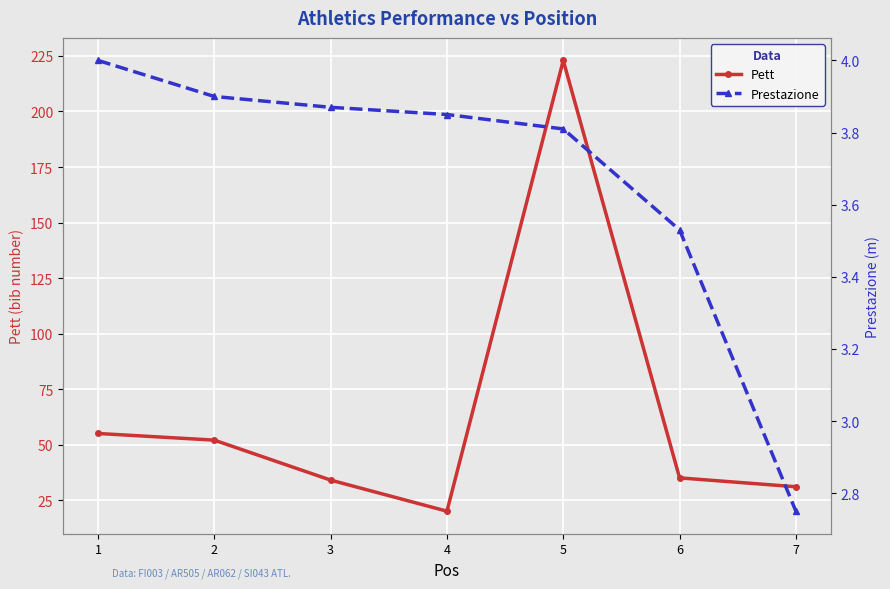

Reading left to right, extract all data points from this chart.

Pett: 1=55.0	2=52.0	3=34.0	4=20.0	5=223.0	6=35.0	7=31.0
Prestazione: 1=4.0	2=3.9	3=3.9	4=3.9	5=3.8	6=3.5	7=2.8